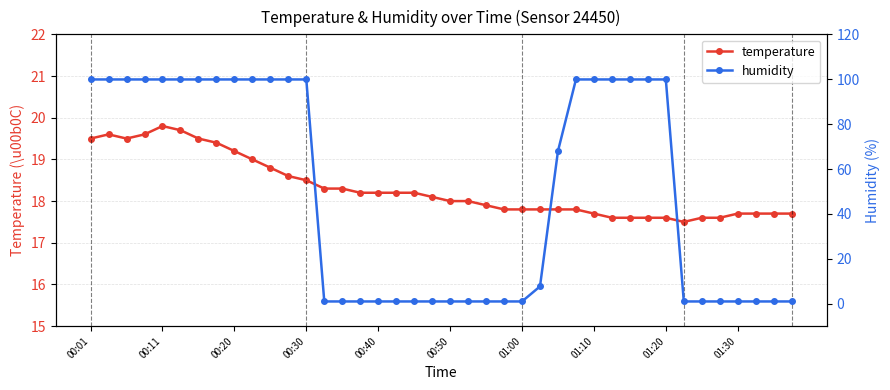

True or false: temperature has a value of 32.6 at 00:20.

False